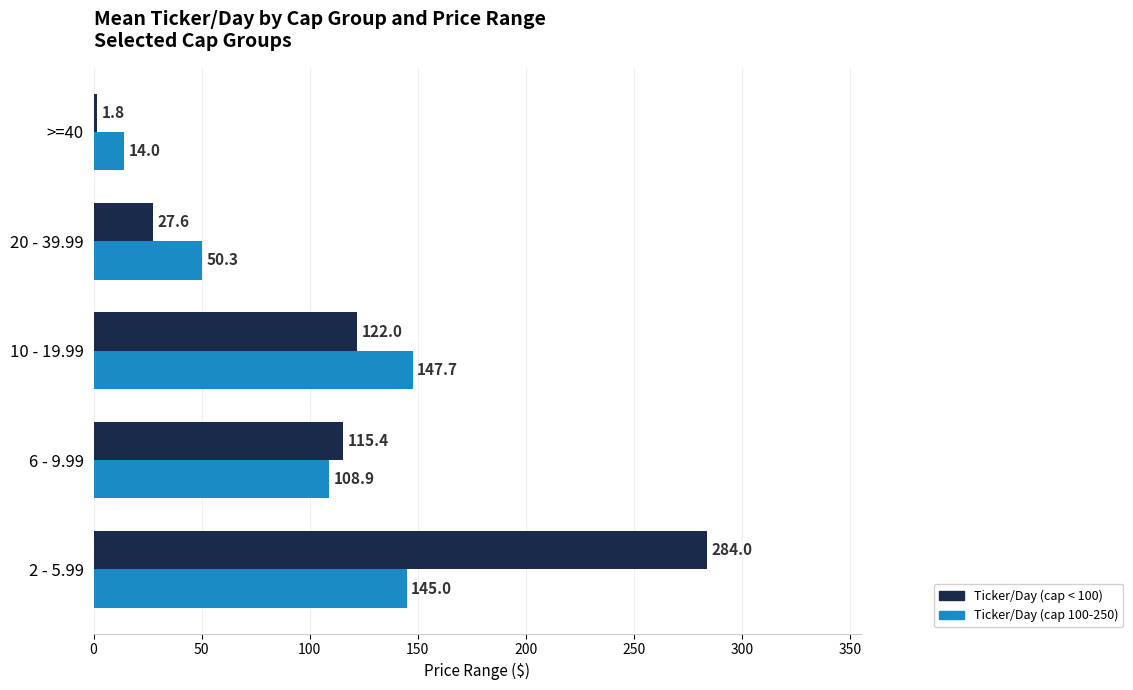

How many data points in Ticker/Day (cap < 100) are above 115?

3